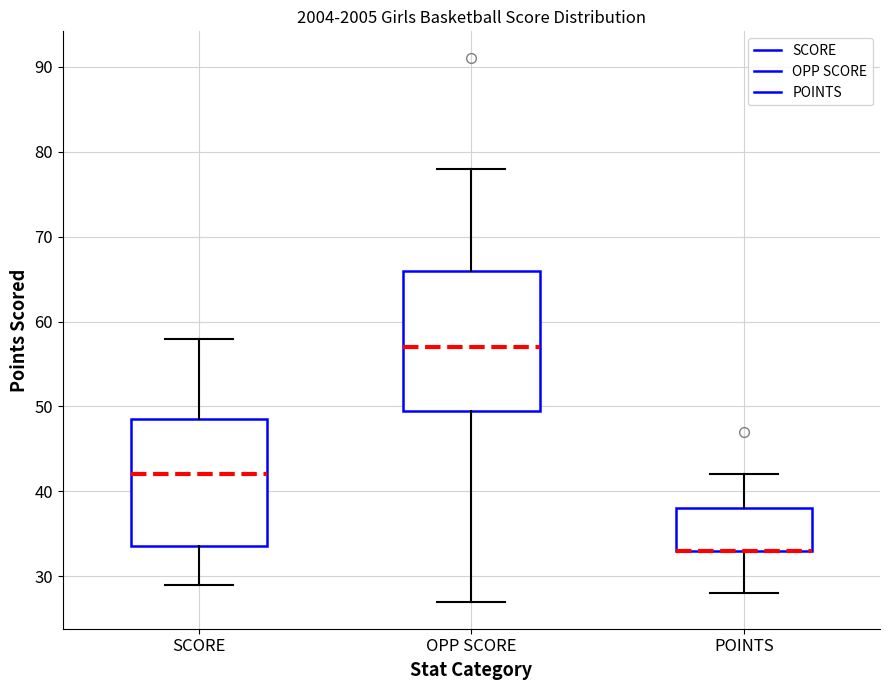

Where is the upper edge of the box for OPP SCORE on the y-axis? The values are not printed on the chart, so give them approximately, as read against the axis.

66